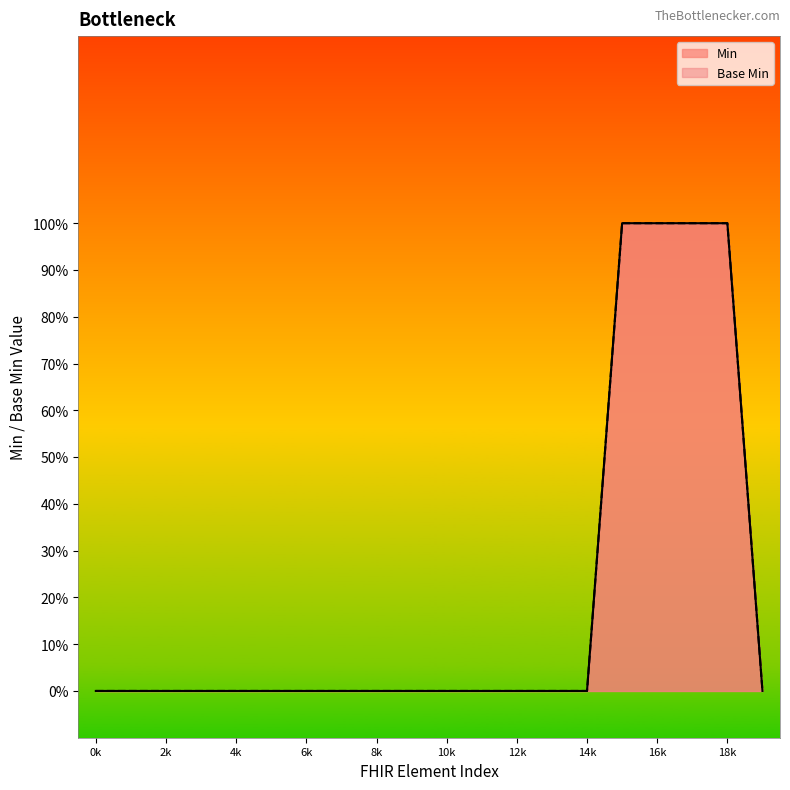

True or false: Base Min and Min intersect in this chart.

False